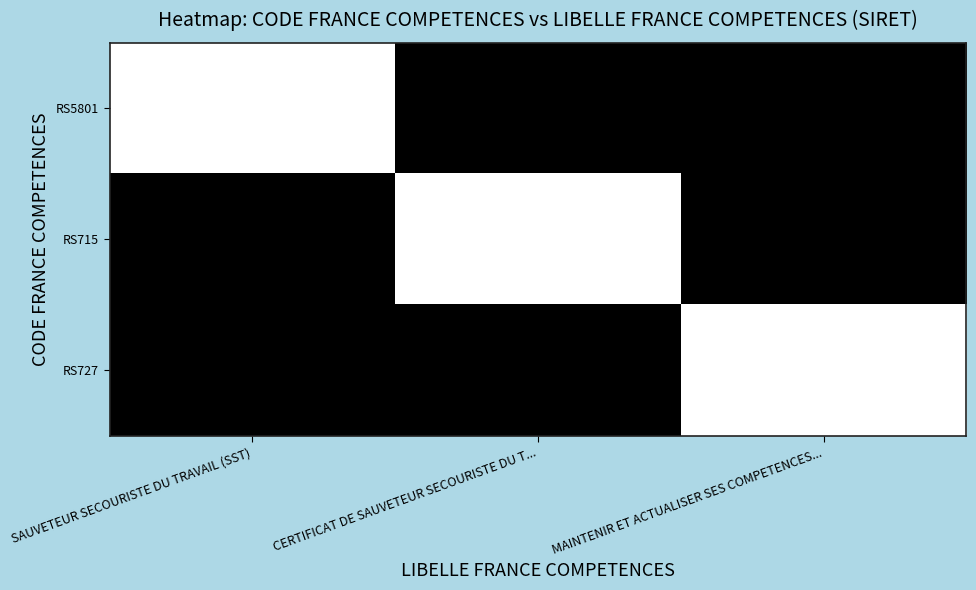

What is the maximum value shown in the chart?

1